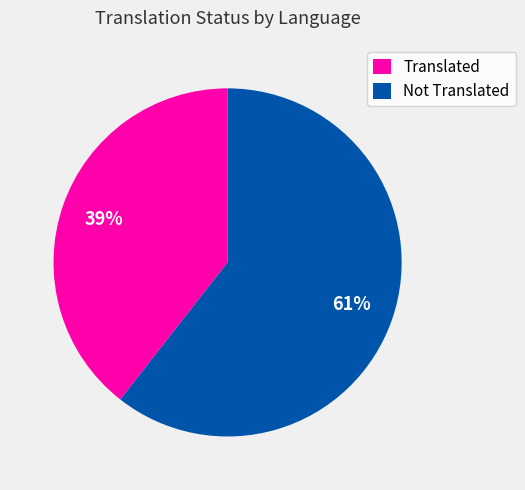

Is there a majority slice in this chart?

Yes